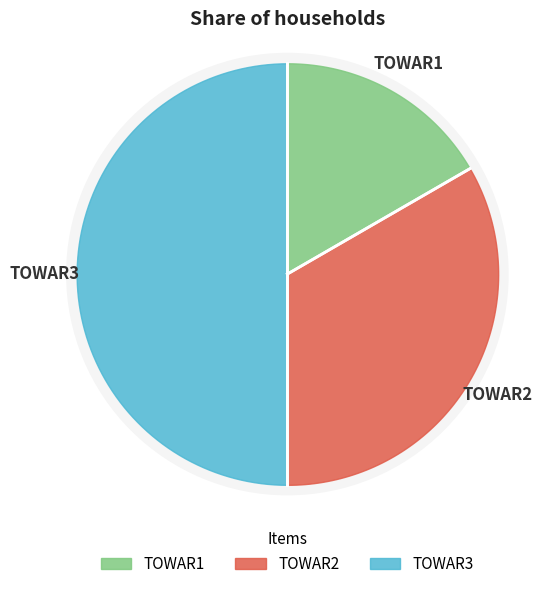

What is the largest slice in the pie chart?

TOWAR3